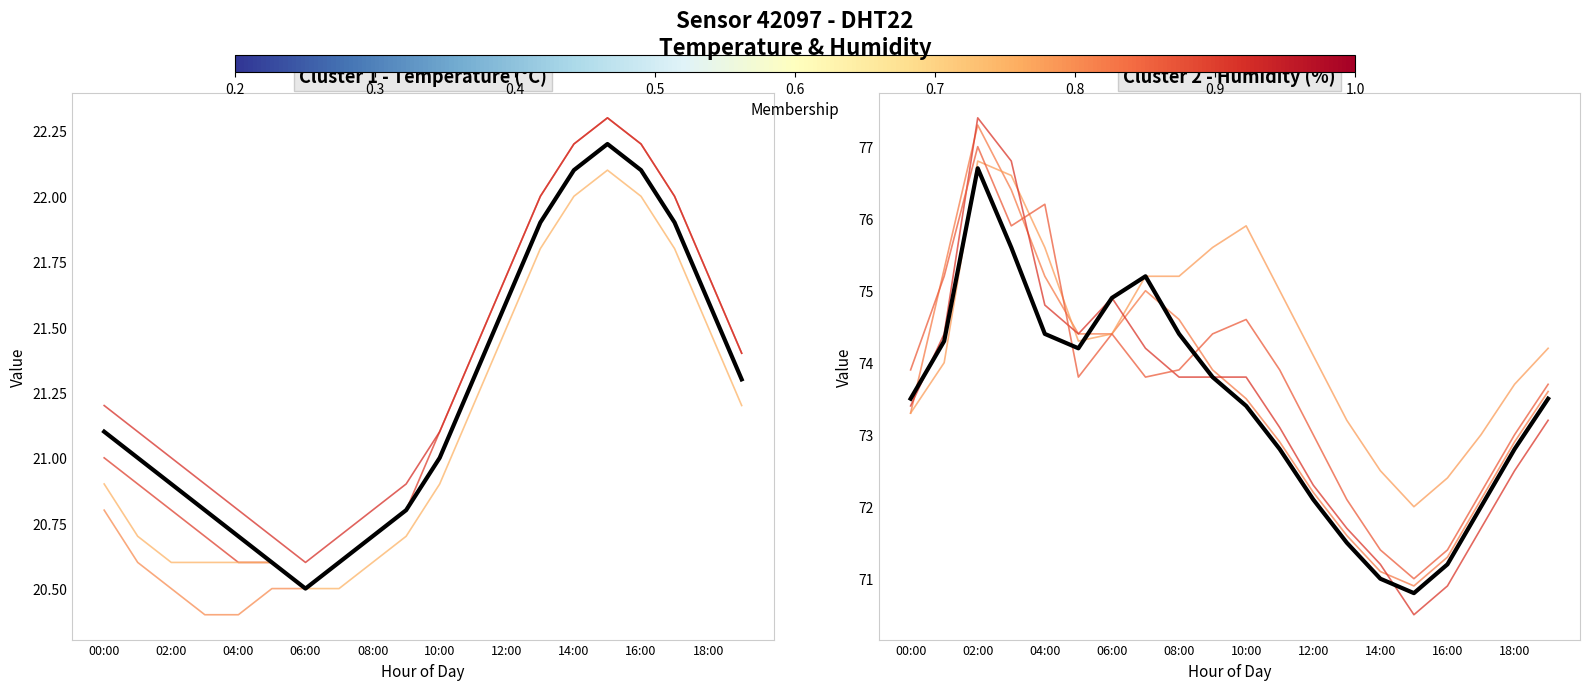

True or false: Mean has a value of 130.7 at 06:00.

False